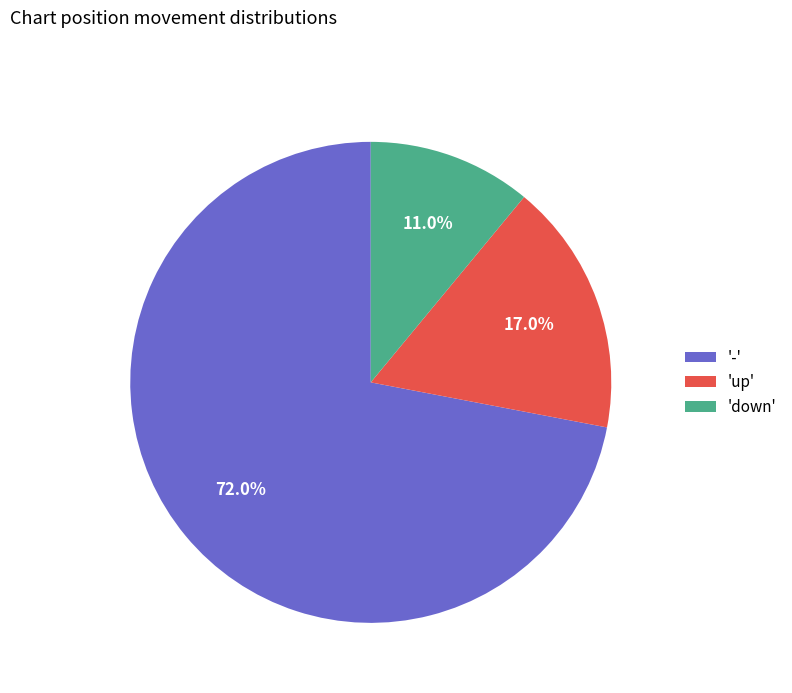

Approximately how many times larger is the value at '-' compared to 'up'?

4.2